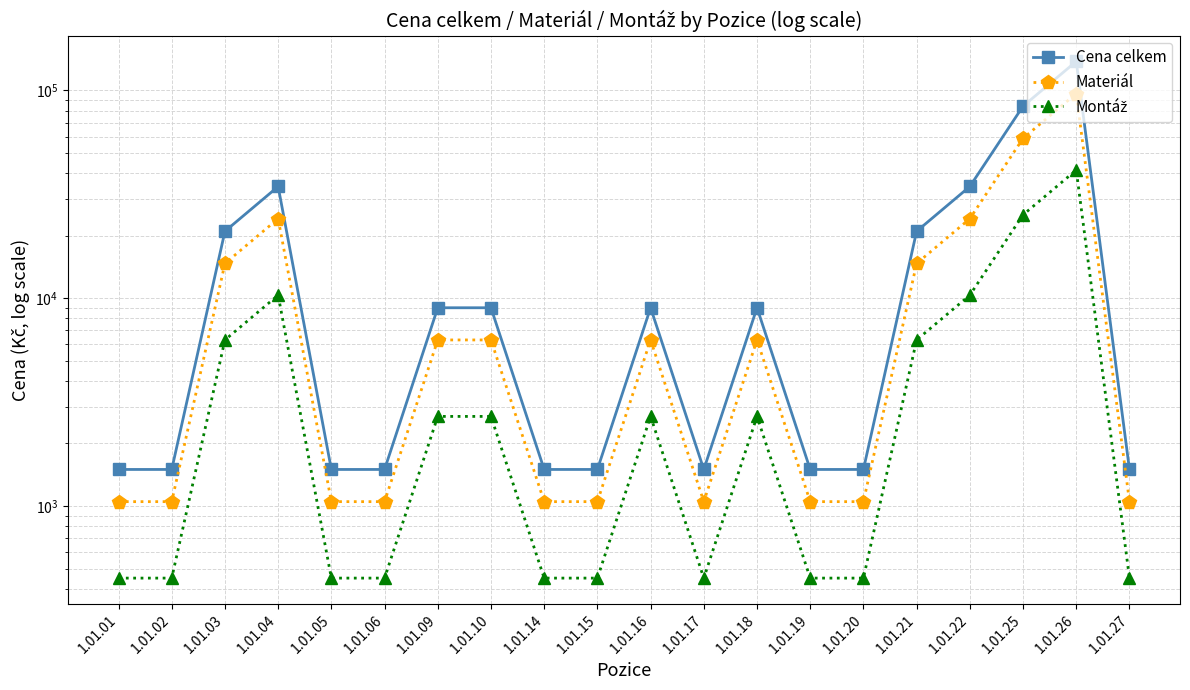

At which category is the sum across all series the highest?

1.01.26